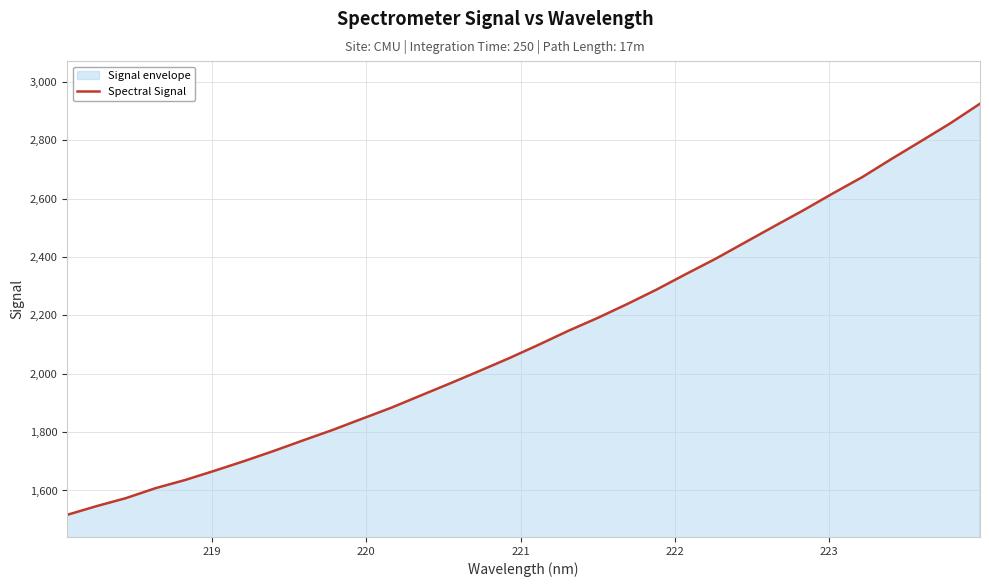

What is the greatest value displayed?

2925.7